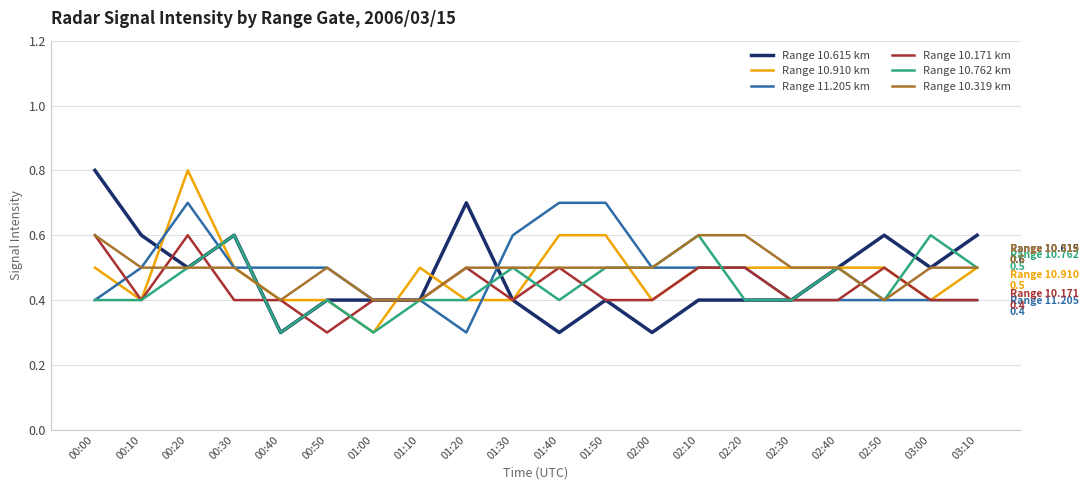

Which series has the largest total across all categories?

Range 10.319 km